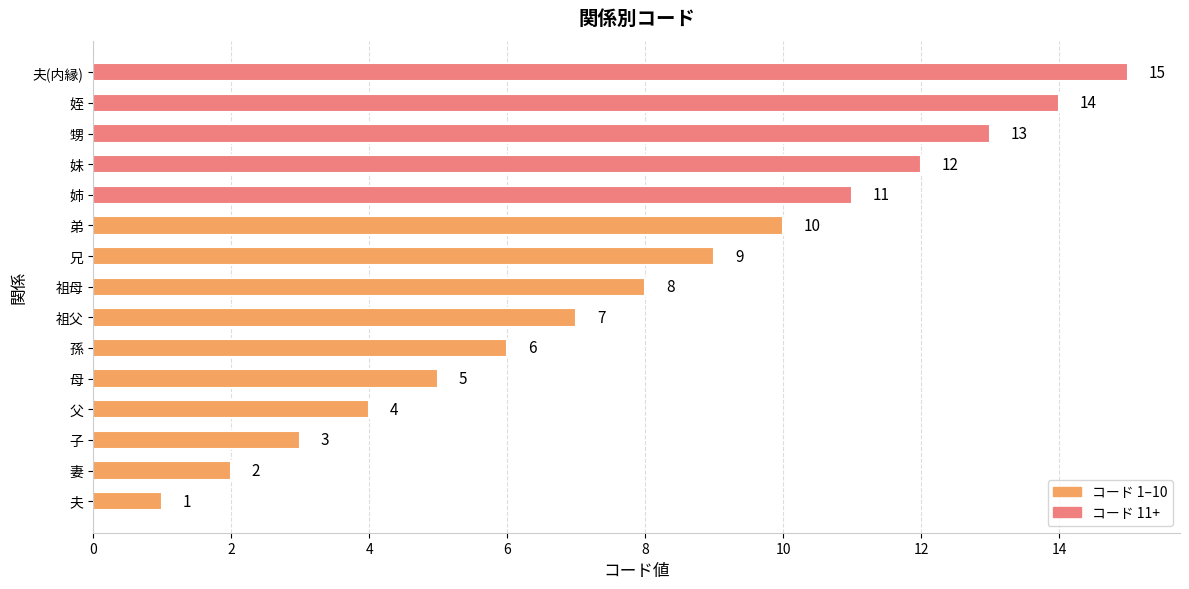

What is the average value?

8